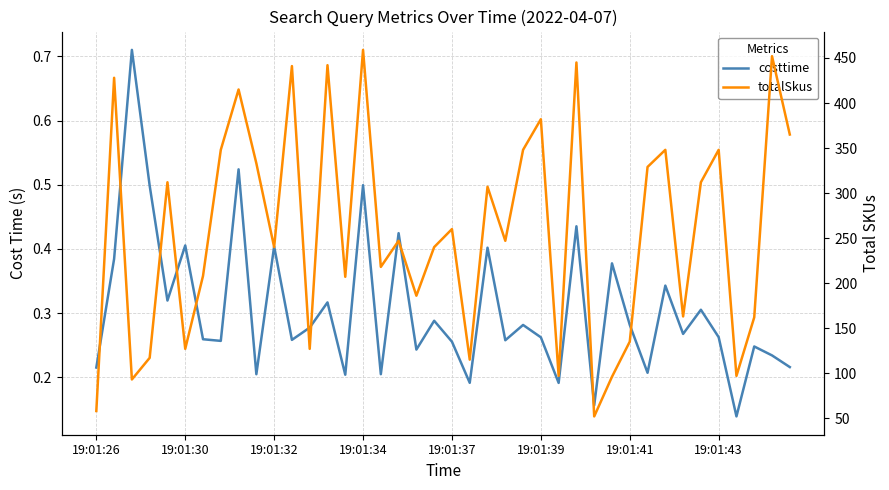

Reading left to right, list all the values displayed in this chart.

costtime: 0.2	0.4	0.7	0.5	0.3	0.4	0.3	0.3	0.5	0.2	0.4	0.3	0.3	0.3	0.2	0.5	0.2	0.4	0.2	0.3	0.3	0.2	0.4	0.3	0.3	0.3	0.2	0.4	0.2	0.4	0.3	0.2	0.3	0.3	0.3	0.3	0.1	0.2	0.2	0.2
totalSkus: 58.0	428.0	93.0	117.0	312.0	127.0	208.0	348.0	415.0	333.0	240.0	441.0	127.0	442.0	207.0	459.0	218.0	247.0	186.0	240.0	260.0	115.0	307.0	247.0	348.0	382.0	97.0	445.0	52.0	96.0	135.0	329.0	348.0	163.0	312.0	348.0	97.0	162.0	452.0	365.0